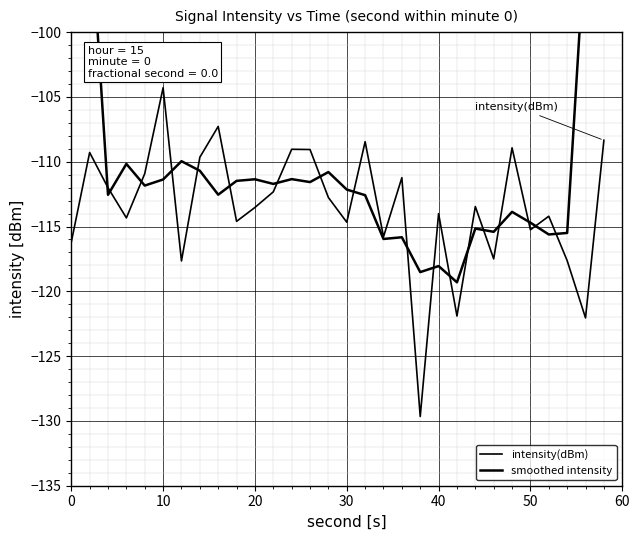

True or false: smoothed intensity and intensity(dBm) intersect in this chart.

True